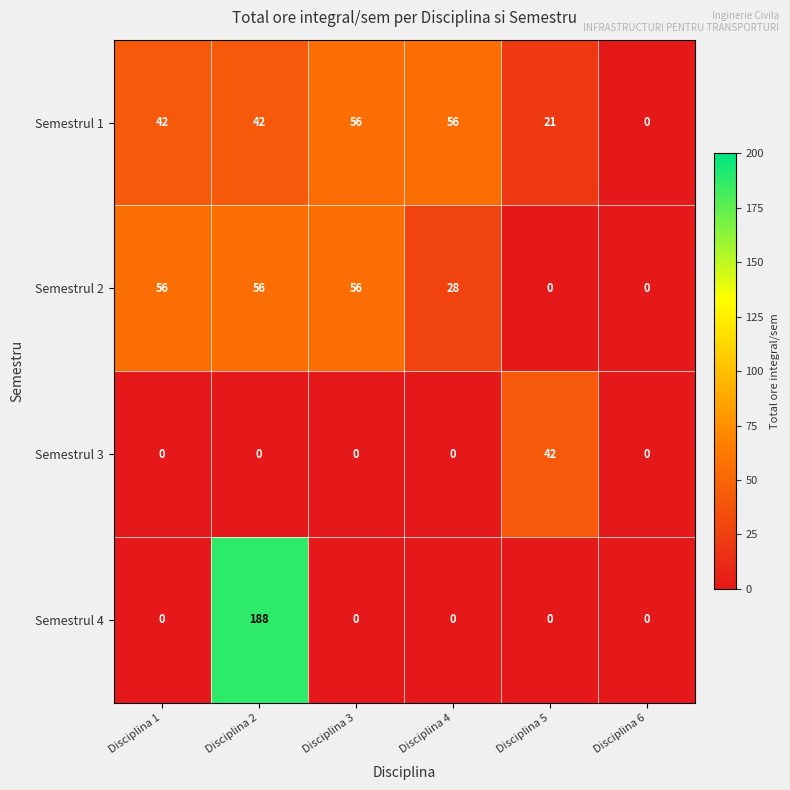

At how many categories does at least one series exceed 146?

1